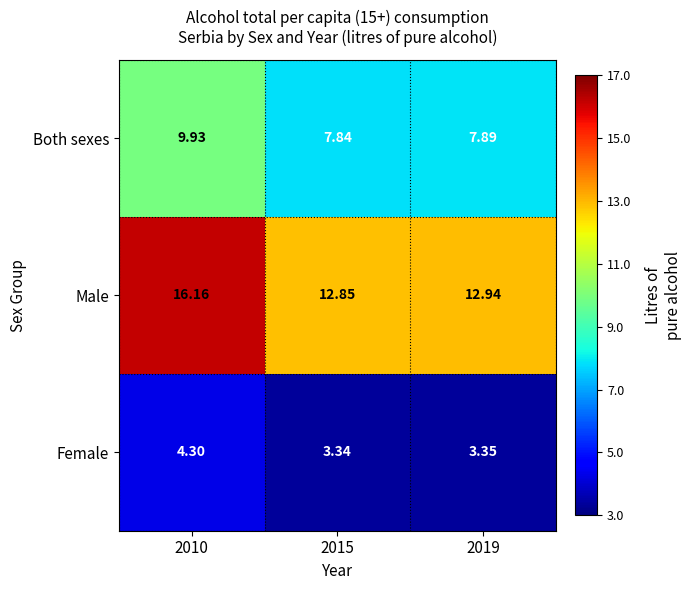

At how many categories does at least one series exceed 5?

3